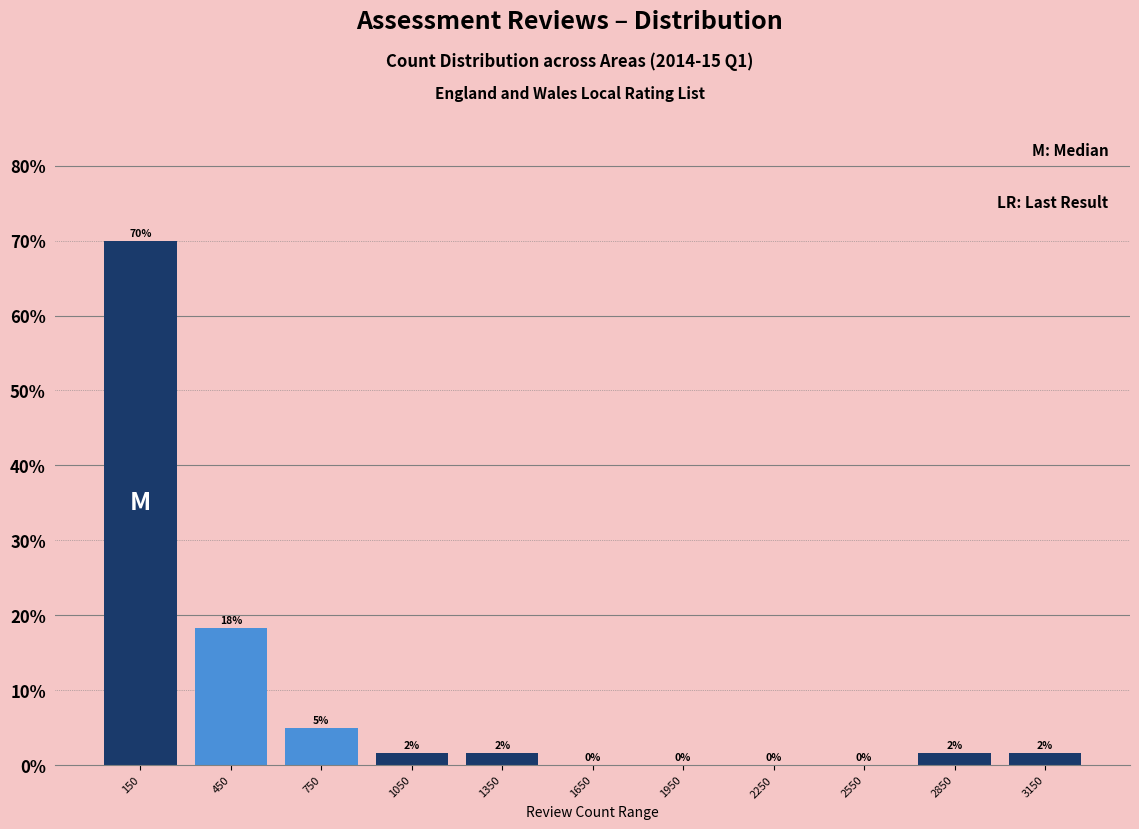

What is the ratio of the value at 3150 to the value at 2850?

1.0